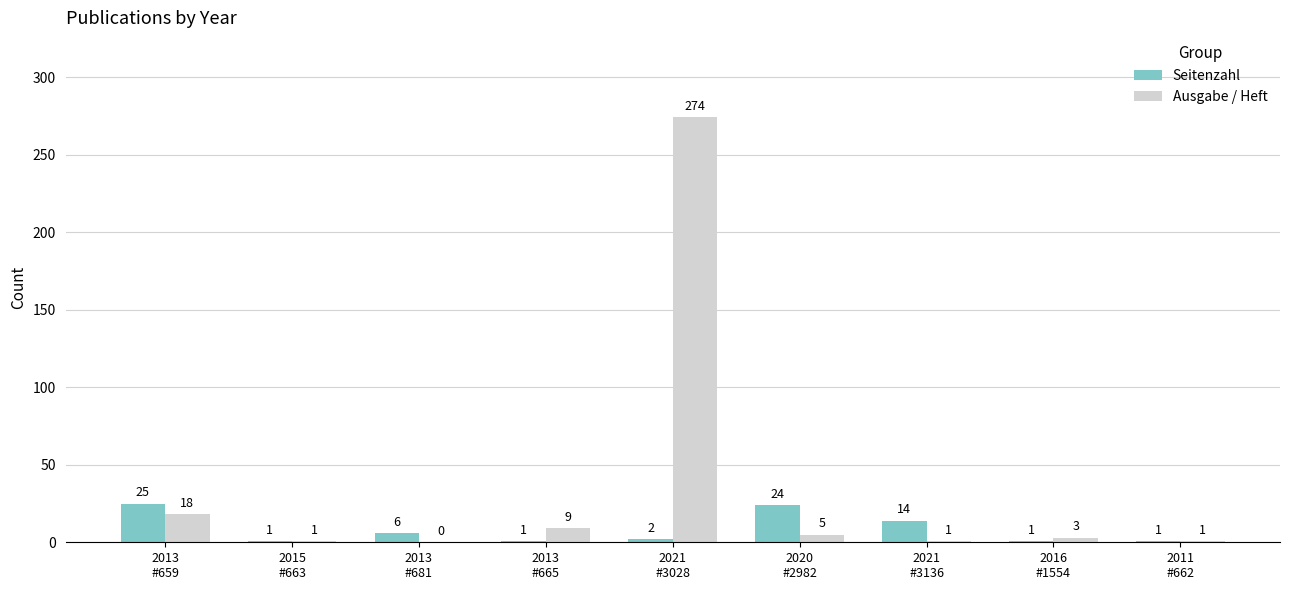

Which series has the largest total across all categories?

Ausgabe / Heft